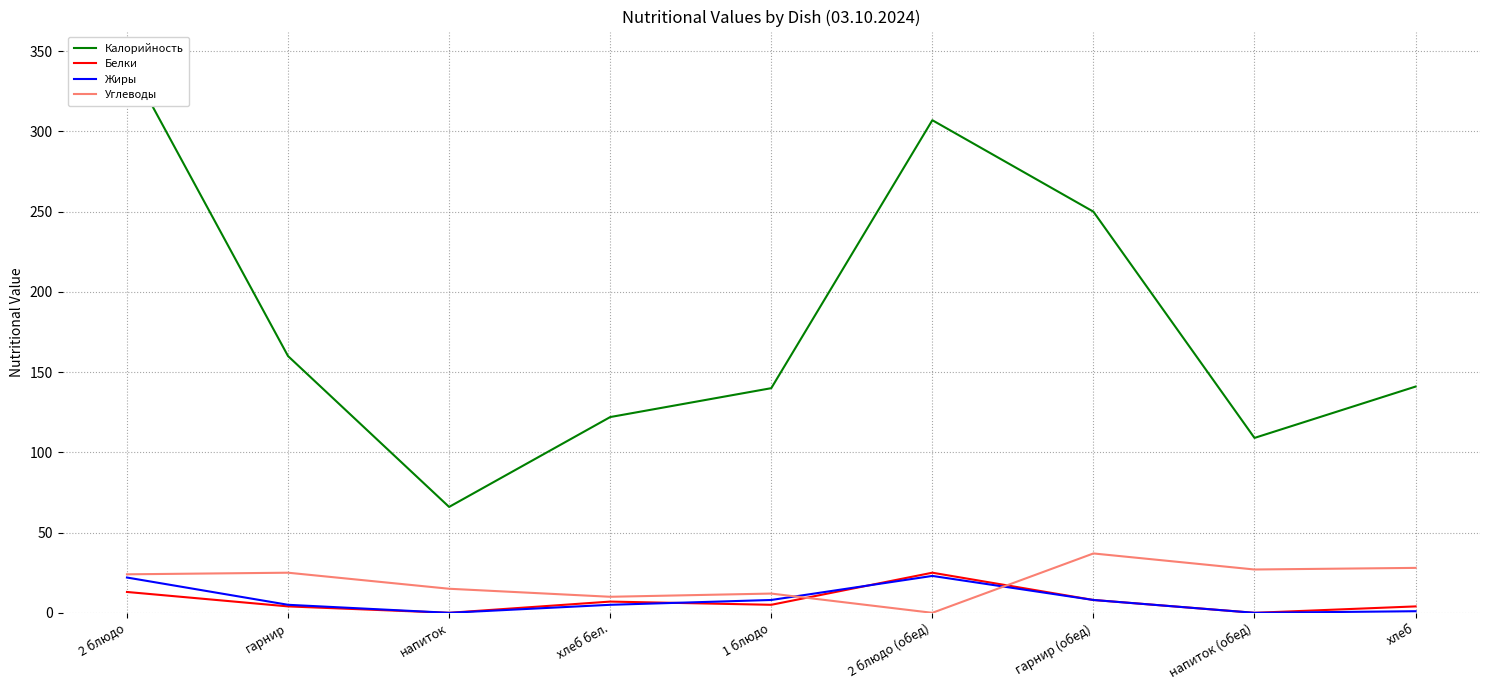

True or false: Калорийность has a value of 418 at гарнир (обед).

False